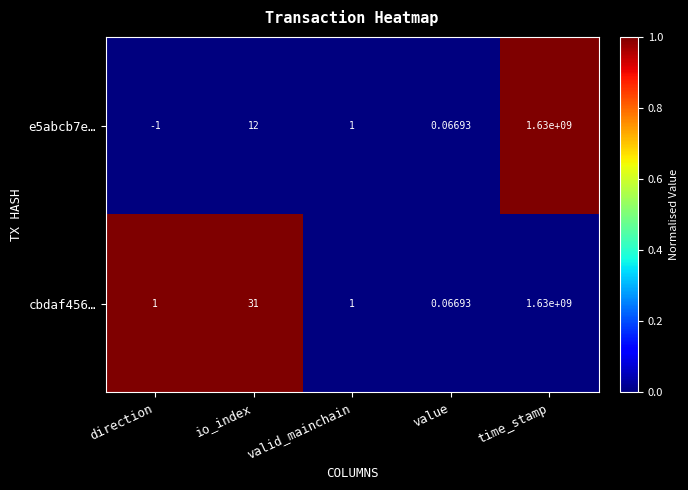

At which category is the sum across all series the highest?

time_stamp